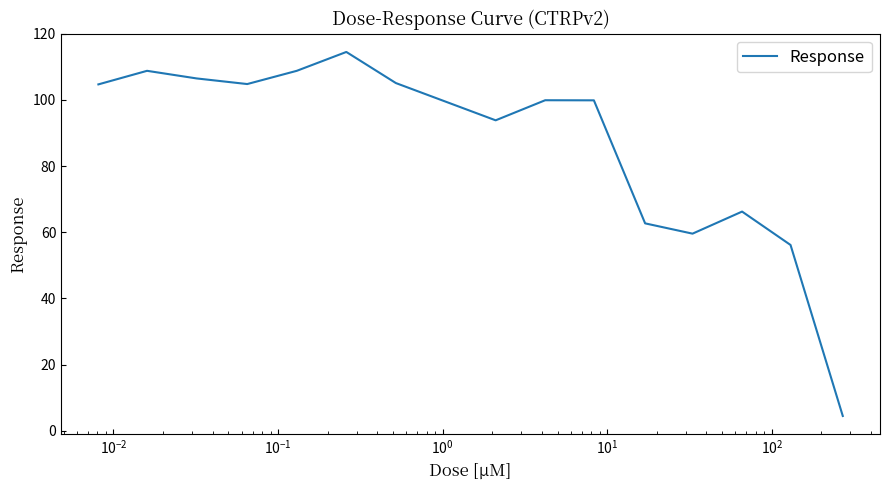

What is the greatest value displayed?

114.5